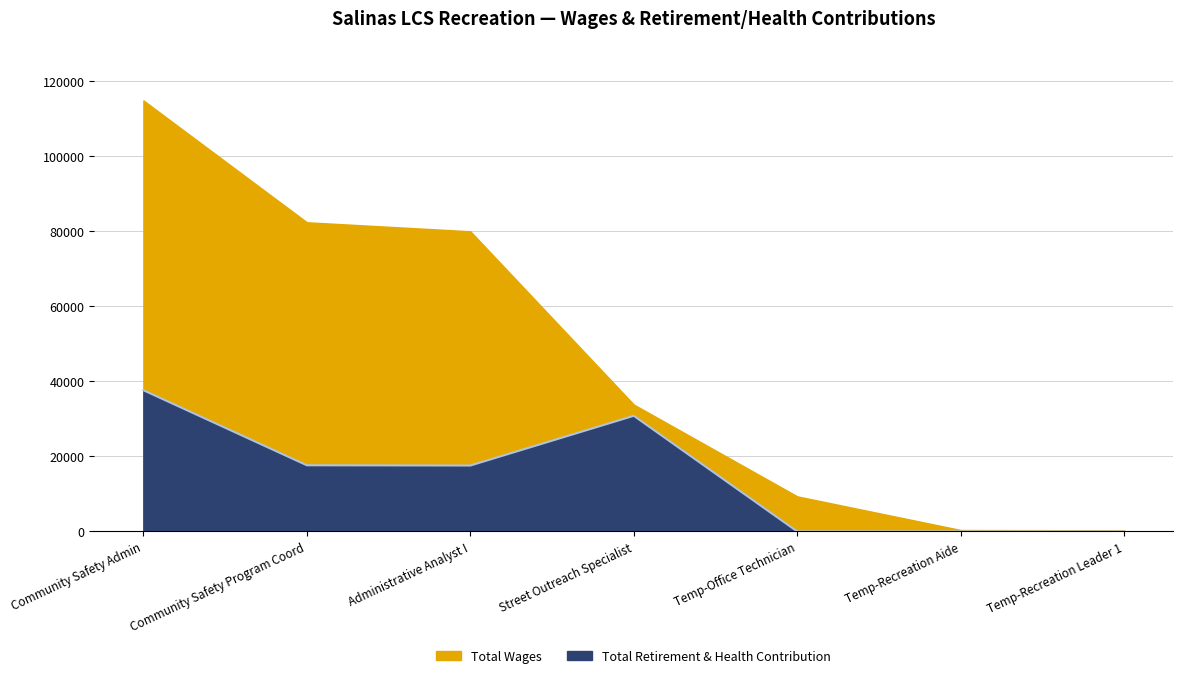

Which has a higher value, Temp-Recreation Aide or Administrative Analyst I?

Administrative Analyst I